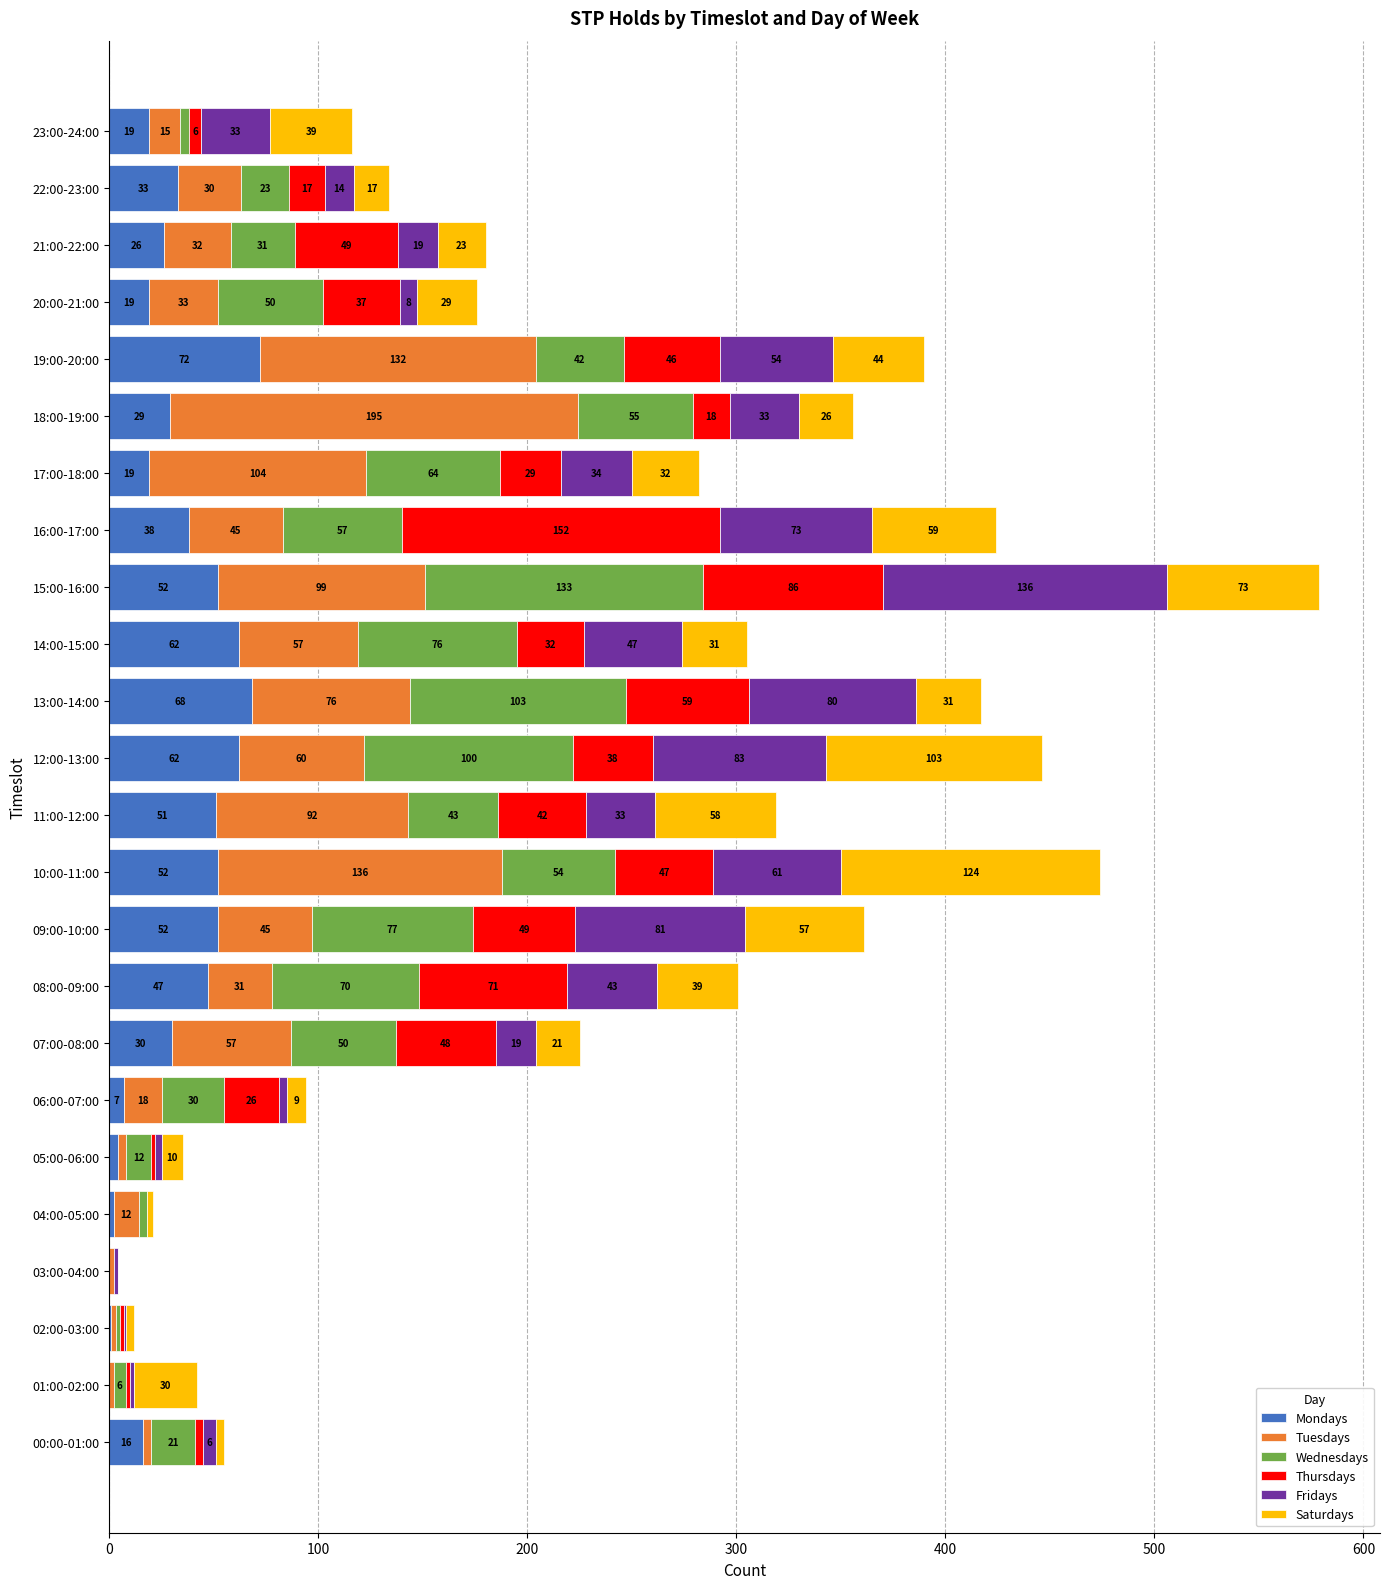

At which label is Mondays closest to 36?

16:00-17:00